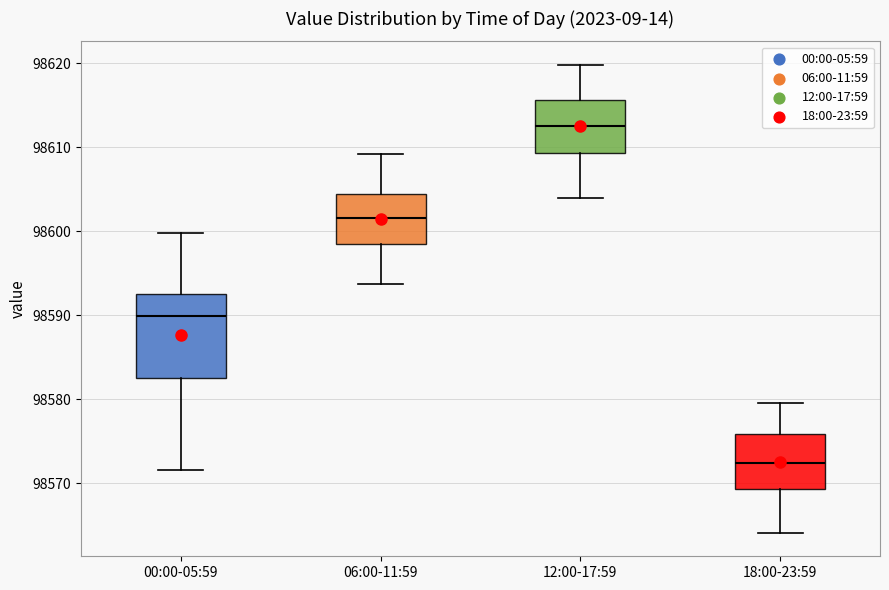

Where does the lower whisker of the box for 12:00-17:59 end on the y-axis? The values are not printed on the chart, so give them approximately, as read against the axis.

98604